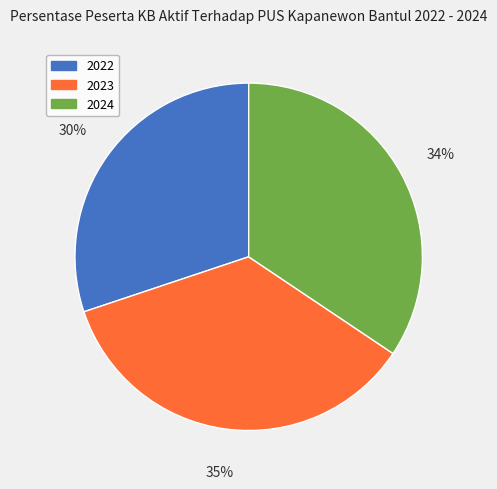

Does 2024 account for over 50% of the chart?

No